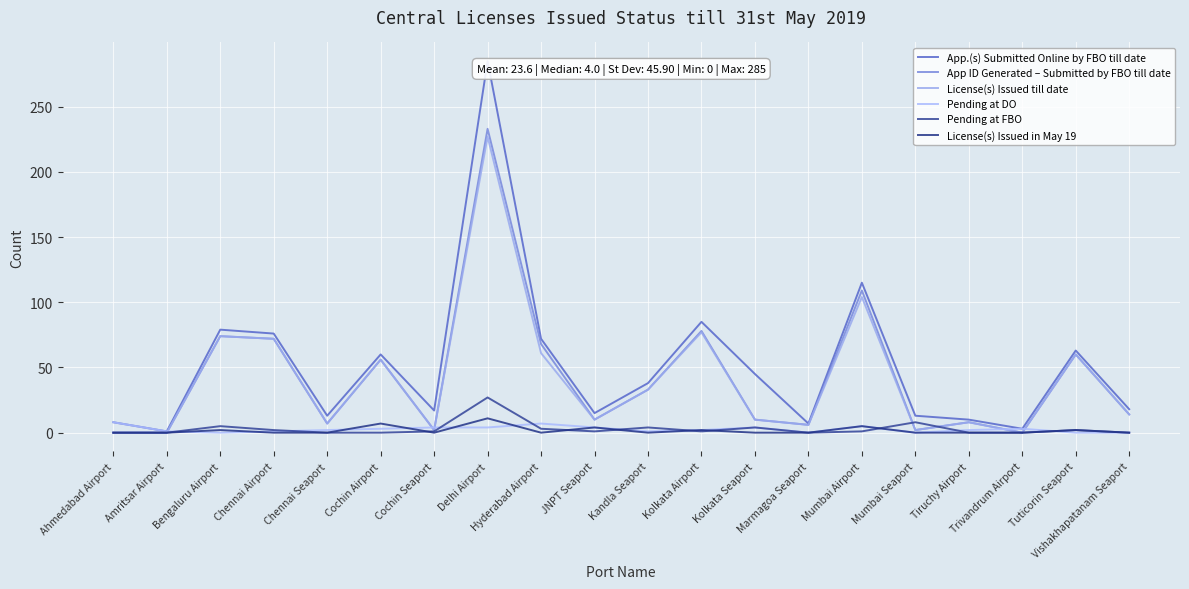

What is the difference between the maximum and minimum values in the License(s) Issued in May 19 series?

11